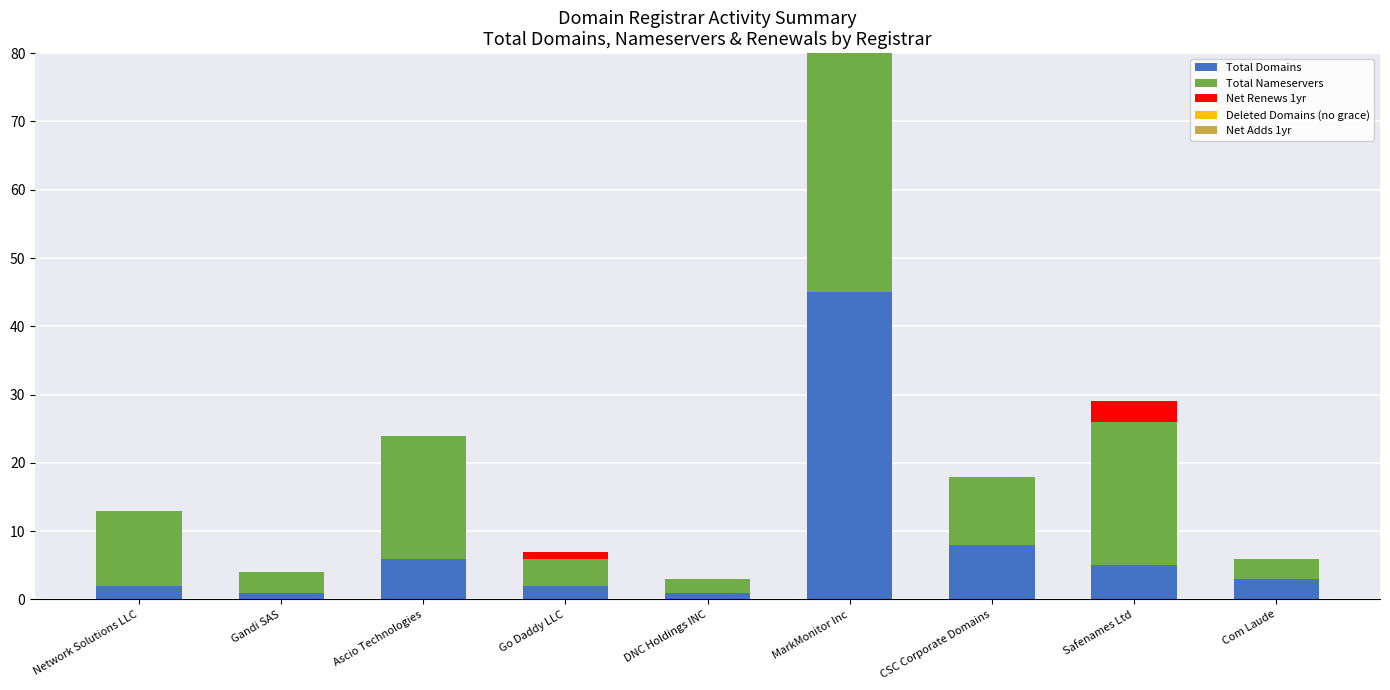

Which has a higher value, CSC Corporate Domains or Com Laude?

CSC Corporate Domains